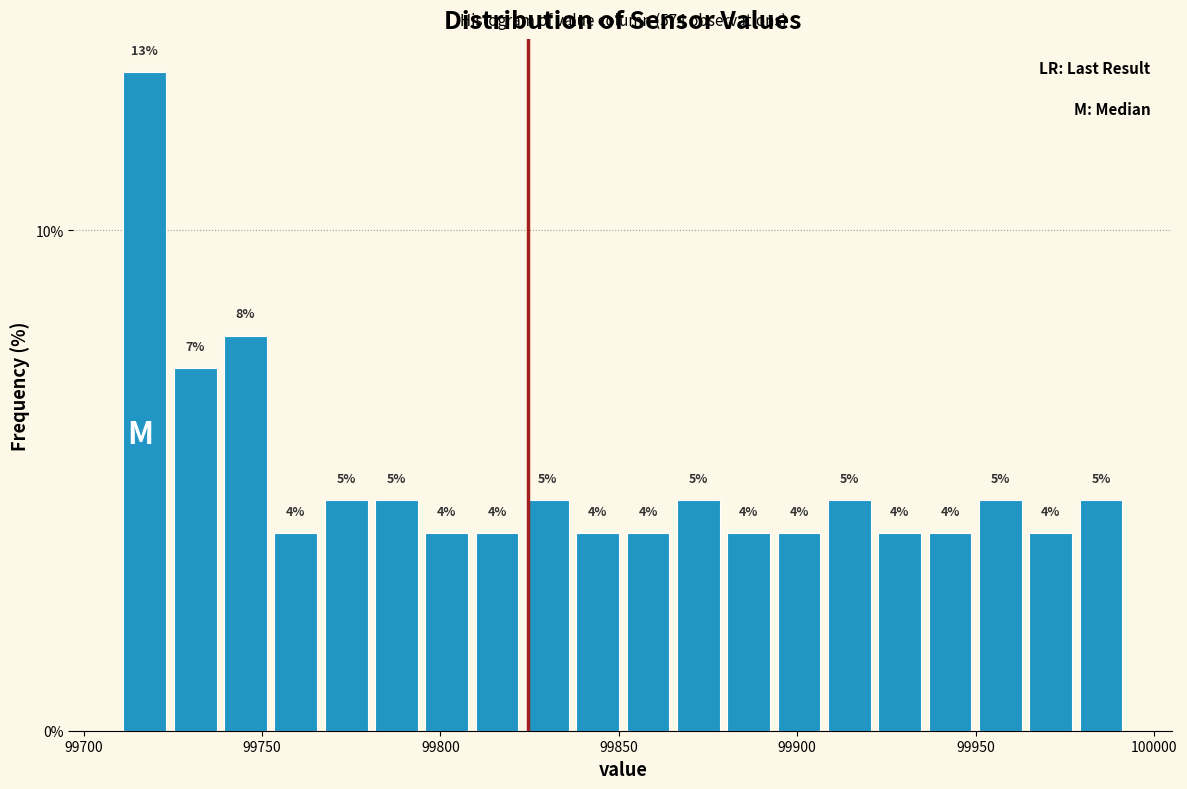

Read against the x-axis, roughly where is the centre of the tallest bar?

99715